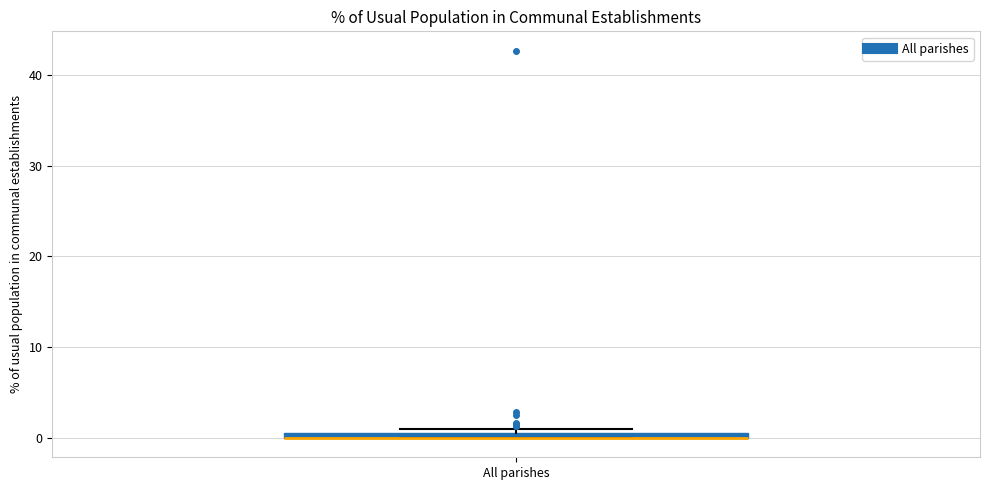

Where is the upper edge of the box for All parishes on the y-axis? The values are not printed on the chart, so give them approximately, as read against the axis.

1